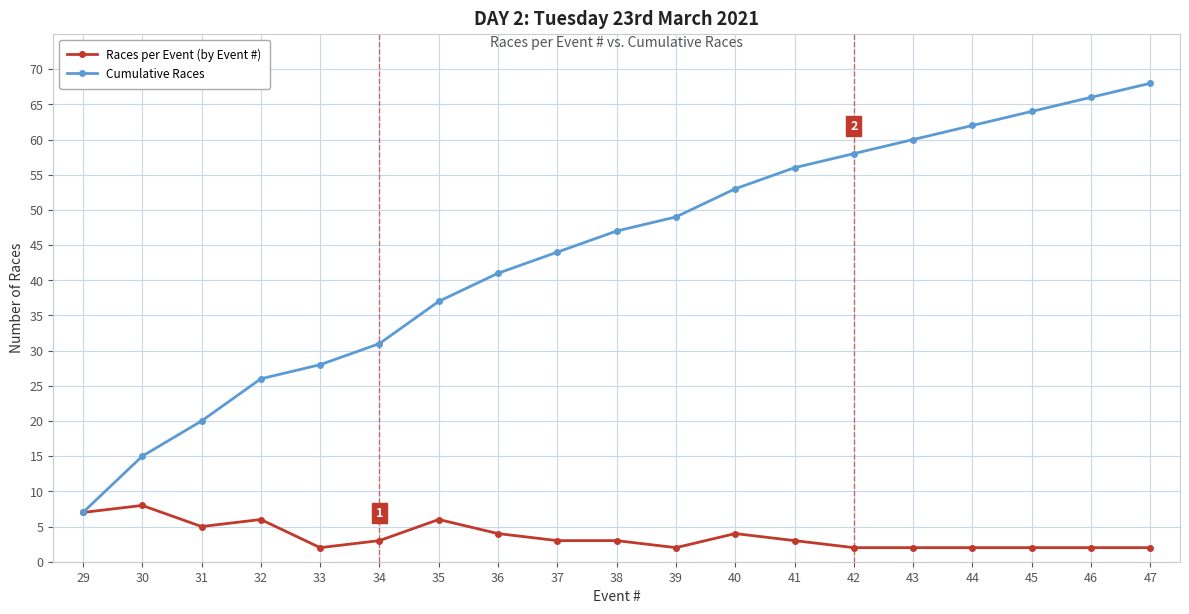

At which label is Cumulative Races closest to 37?

35